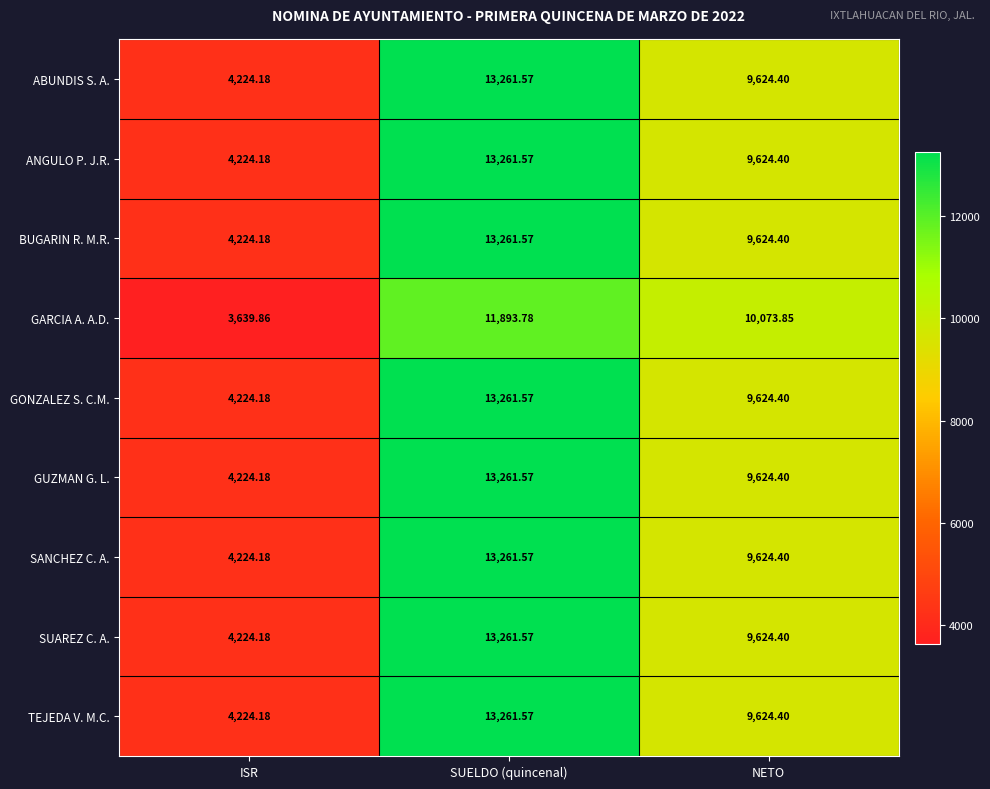

Where is ABUNDIS S. A. nearest to the value 8742?

NETO